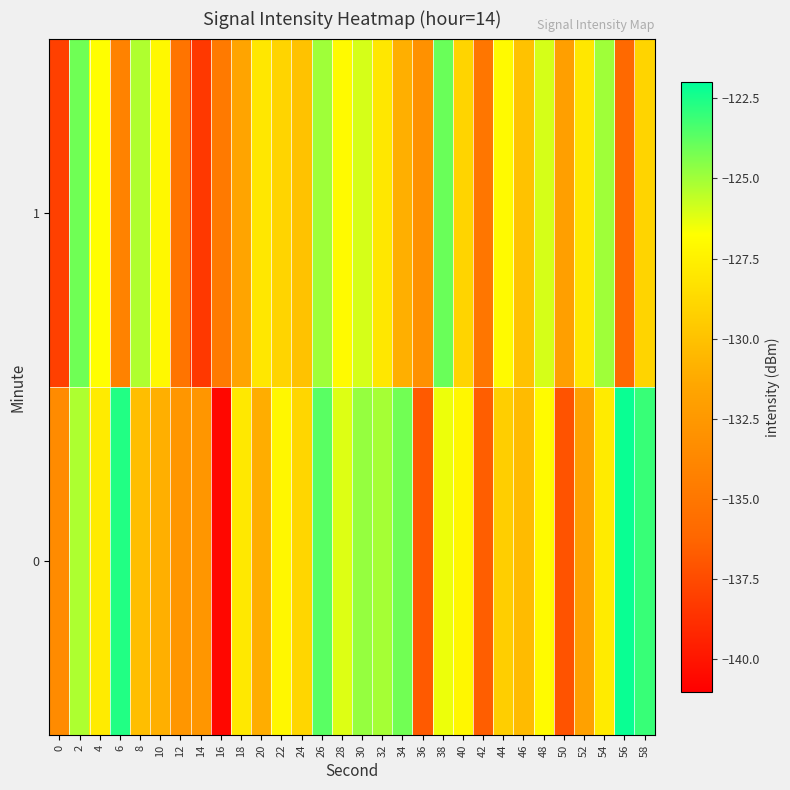

Reading left to right, list all the values displayed in this chart.

0: 0=-133.5	2=-125.2	4=-127.8	6=-122.6	8=-130.2	10=-131.0	12=-132.7	14=-132.6	16=-140.6	18=-128.0	20=-131.1	22=-127.2	24=-128.9	26=-123.7	28=-126.1	30=-124.8	32=-125.1	34=-124.1	36=-136.8	38=-126.4	40=-127.1	42=-136.6	44=-129.3	46=-130.3	48=-127.0	50=-137.1	52=-131.8	54=-127.8	56=-122.2	58=-123.0
1: 0=-138.0	2=-124.1	4=-126.8	6=-134.1	8=-125.3	10=-127.1	12=-135.2	14=-138.3	16=-134.7	18=-131.6	20=-128.0	22=-129.0	24=-130.0	26=-125.0	28=-127.0	30=-126.0	32=-128.0	34=-131.0	36=-133.0	38=-124.0	40=-129.0	42=-135.0	44=-127.0	46=-130.0	48=-126.0	50=-132.0	52=-128.0	54=-125.0	56=-136.0	58=-129.0